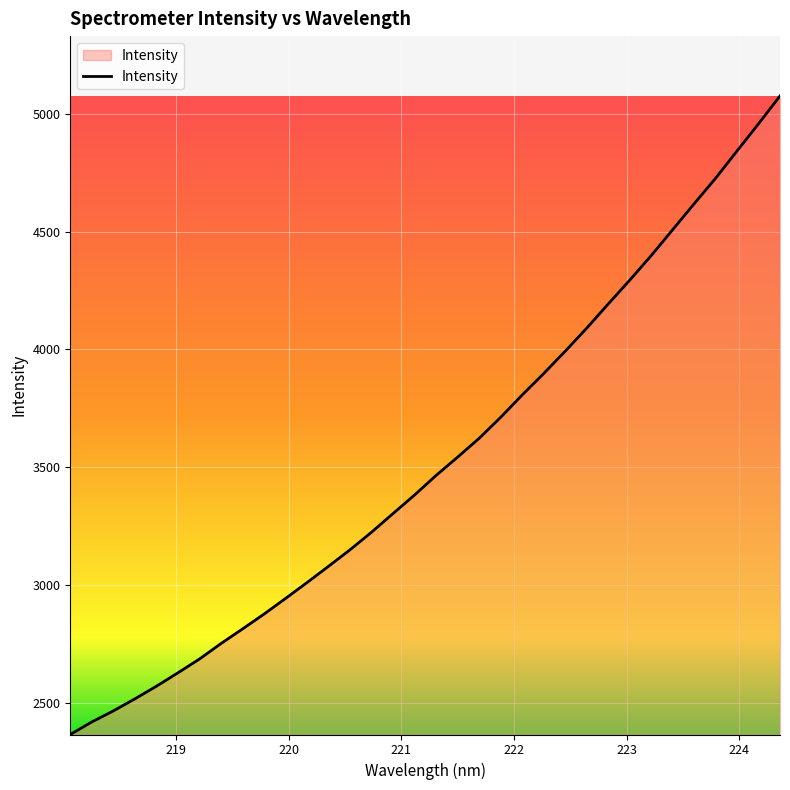

What is the minimum value shown in the chart?

2366.1